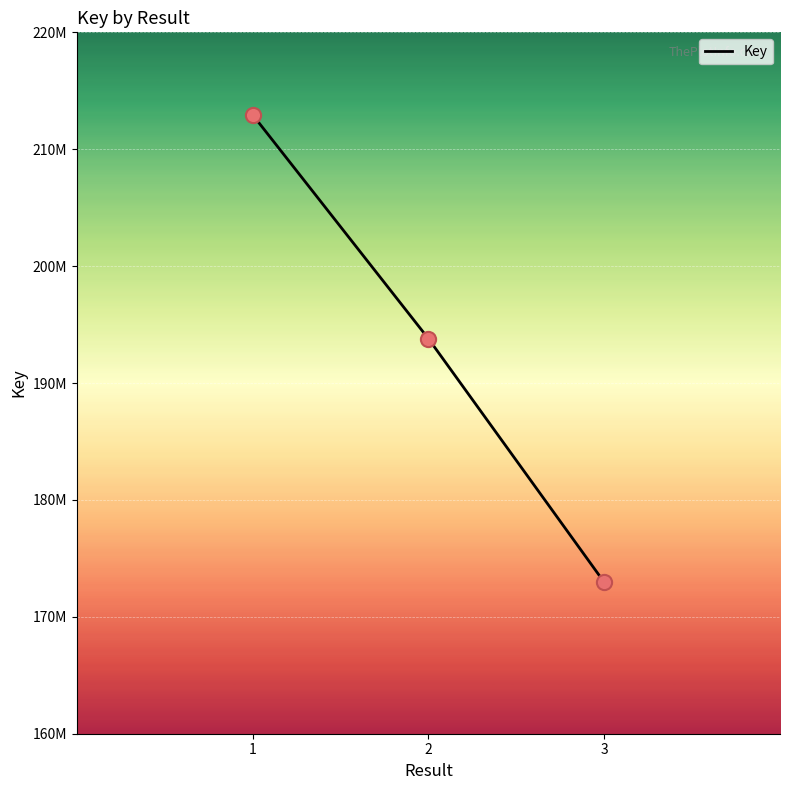

Is this an area chart (filled region under the line)?

No